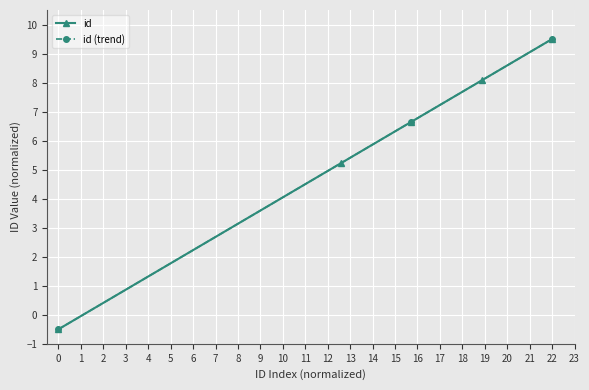

Which category has the highest value in the id series?

22